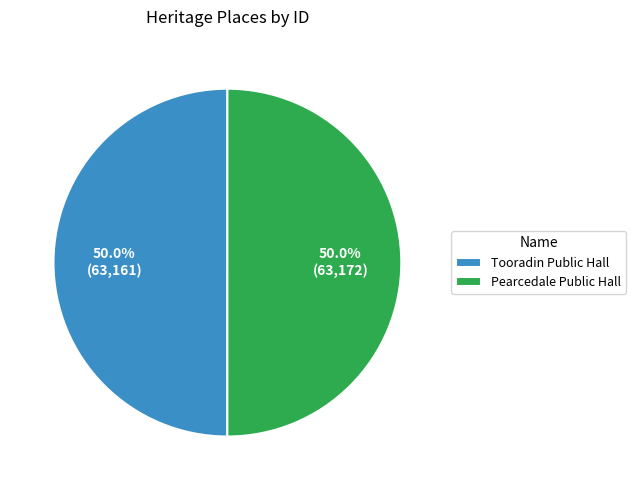

To the nearest percent, what portion does Tooradin Public Hall represent?

50%